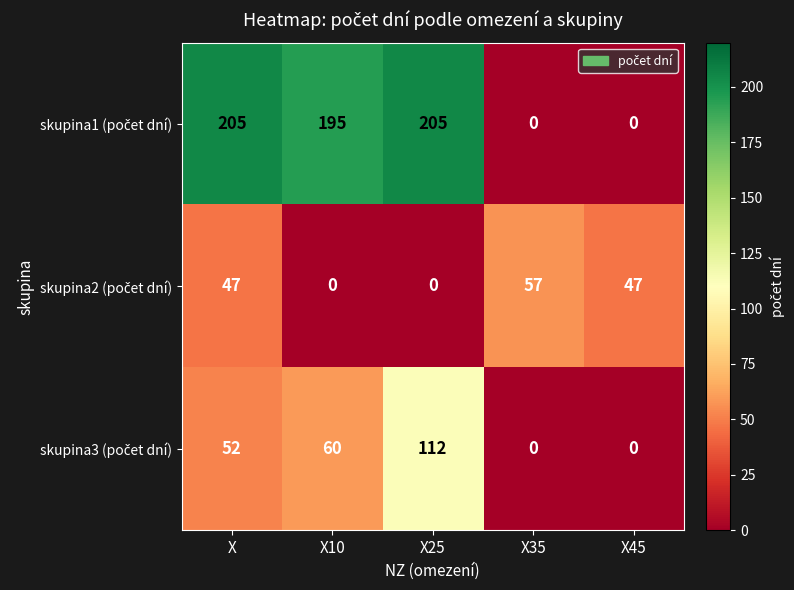

At how many categories does at least one series exceed 169?

3